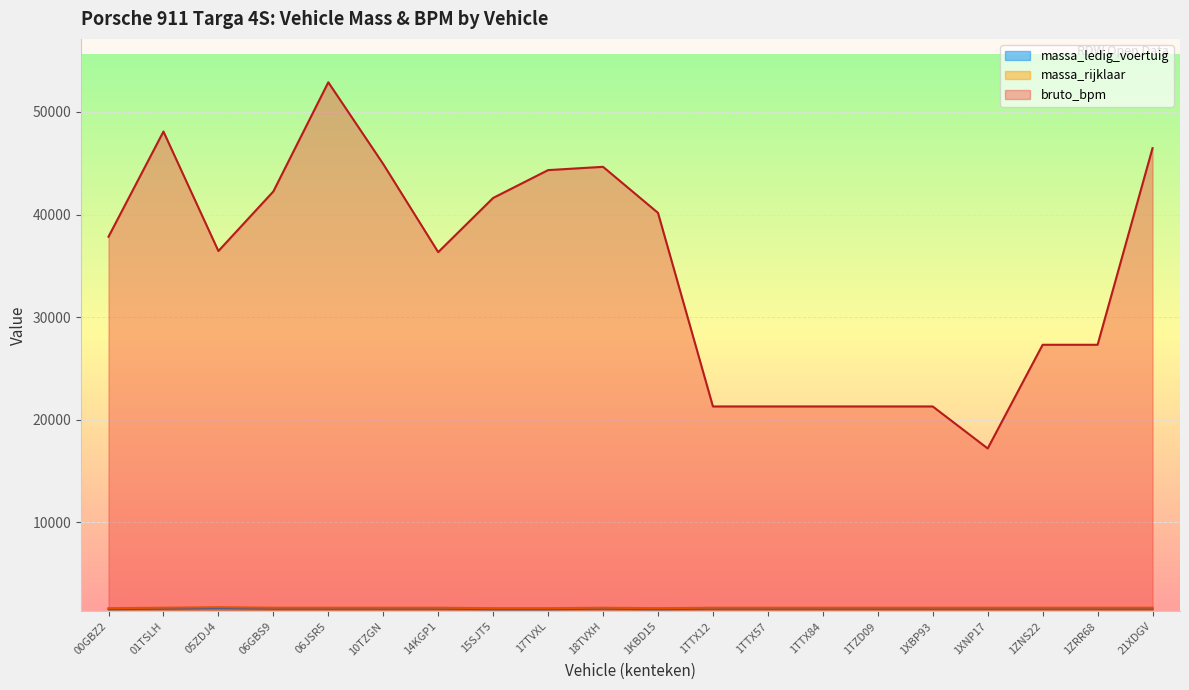

The bruto_bpm series shows 48092 at 01TSLH. True or false?

True